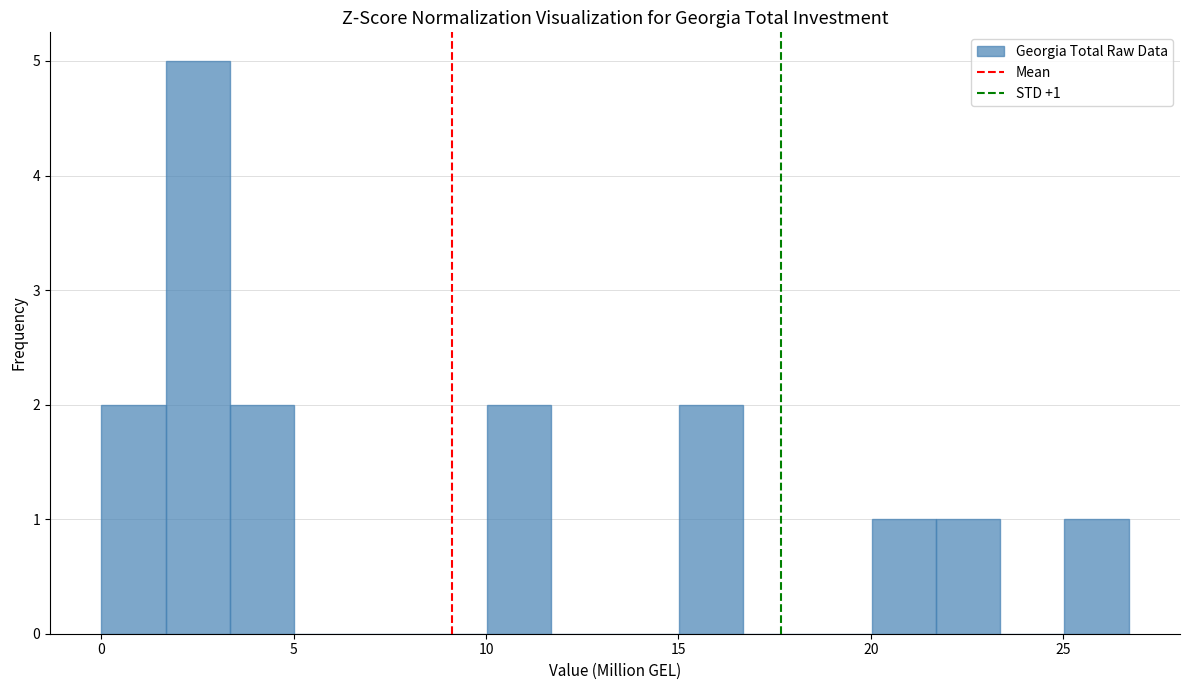

Read against the x-axis, roughly where is the centre of the tallest bar?

2.5